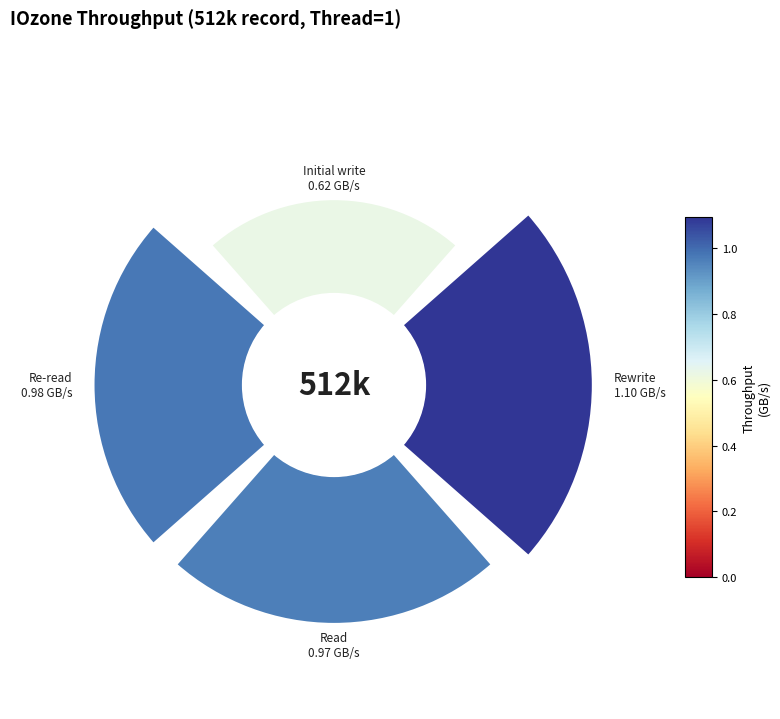

What percentage is the 90° slice, to the nearest percent?

30%